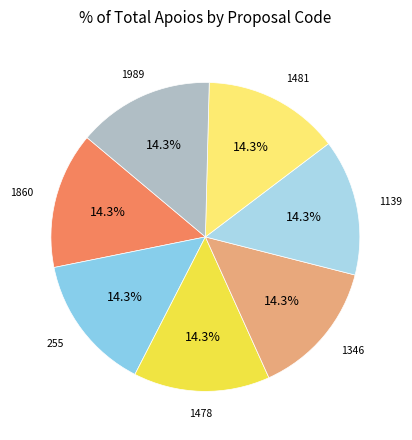

Count the number of slices in the pie.

7